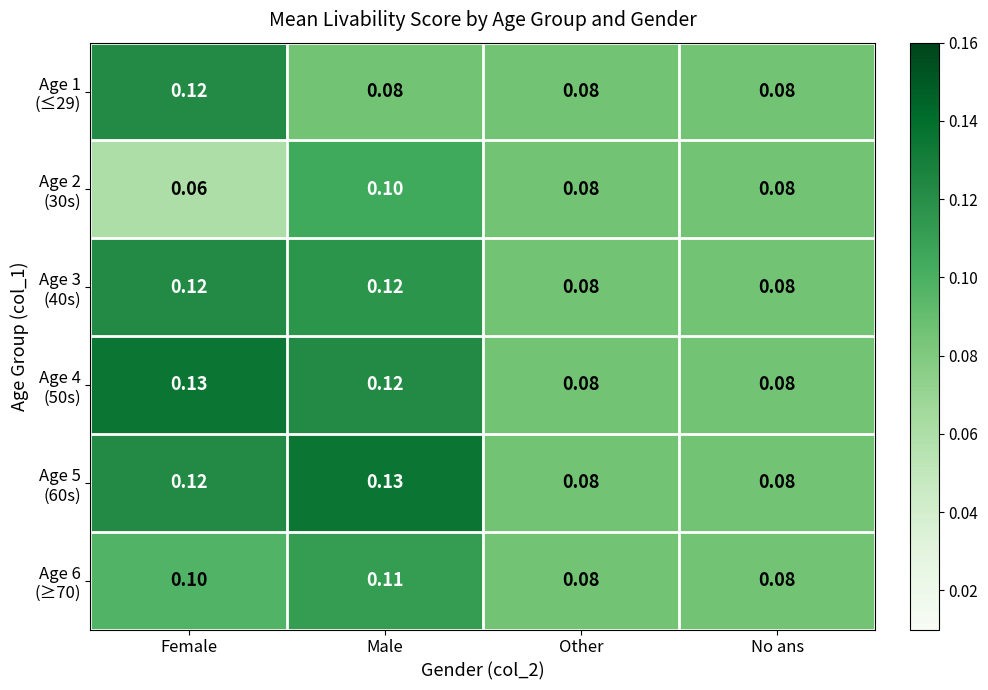

At which category is the sum across all series the highest?

Male